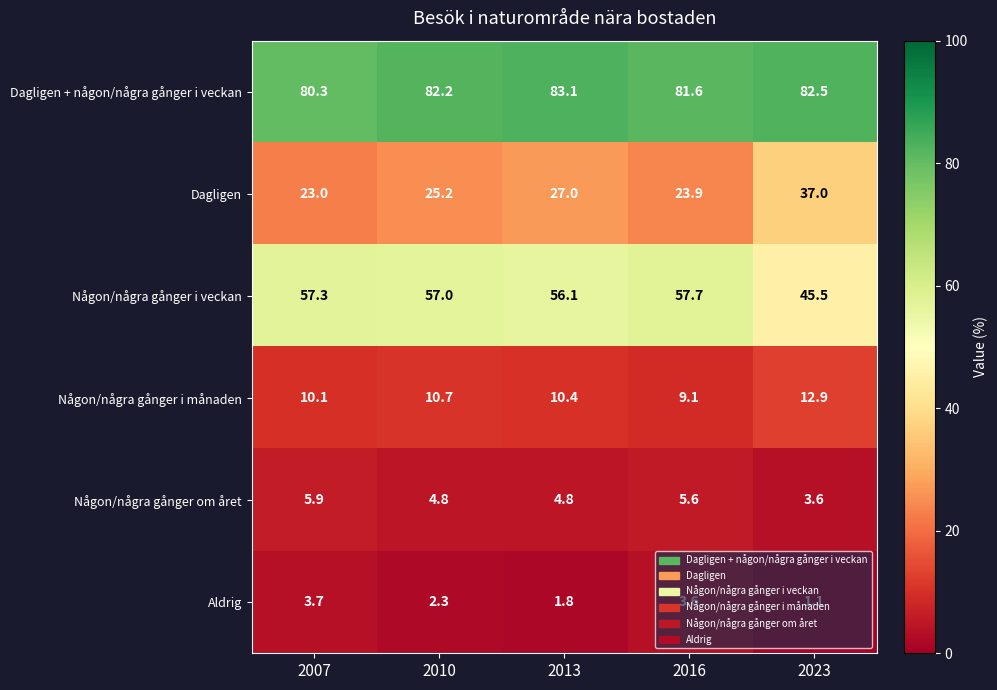

What is the spread (max minus min) of values at 2013?

81.3